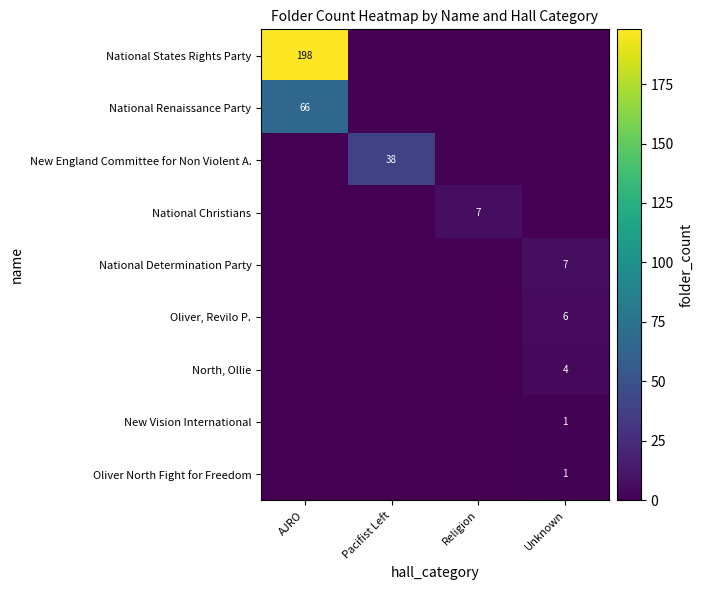

The National Christians series shows 12 at Religion. True or false?

False